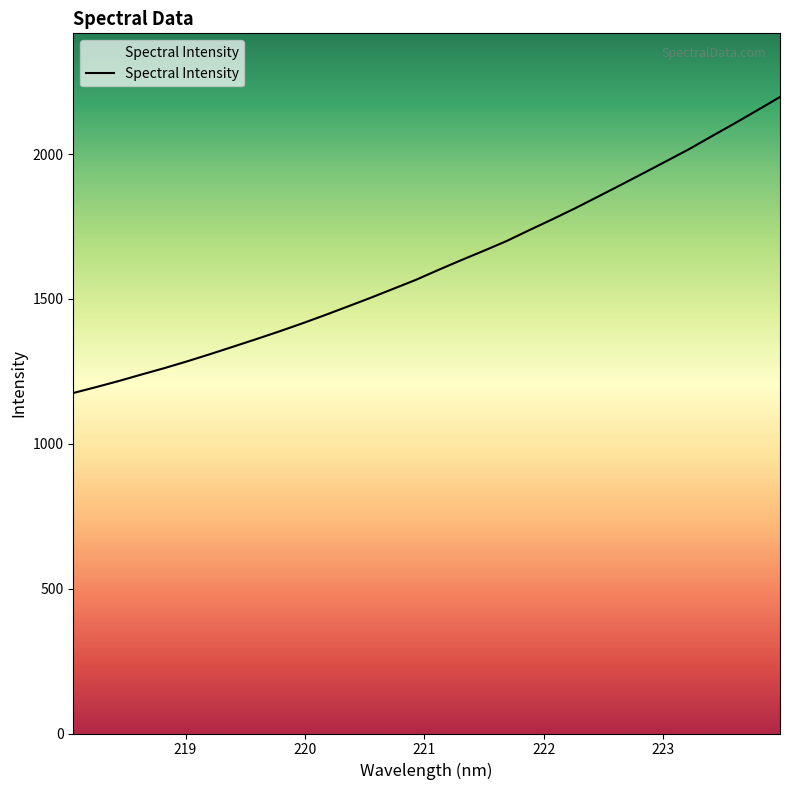

List the labels in order of value, largest first.

223.9802, 223.7895, 223.5987, 223.408, 223.2172, 223.0264, 222.8355, 222.6447, 222.4538, 222.263, 222.0721, 221.8812, 221.6902, 221.4993, 221.3083, 221.1174, 220.9264, 220.7354, 220.5444, 220.3533, 220.1623, 219.9712, 219.7801, 219.589, 219.3979, 219.2067, 219.0156, 218.8244, 218.6332, 218.442, 218.2508, 218.0596